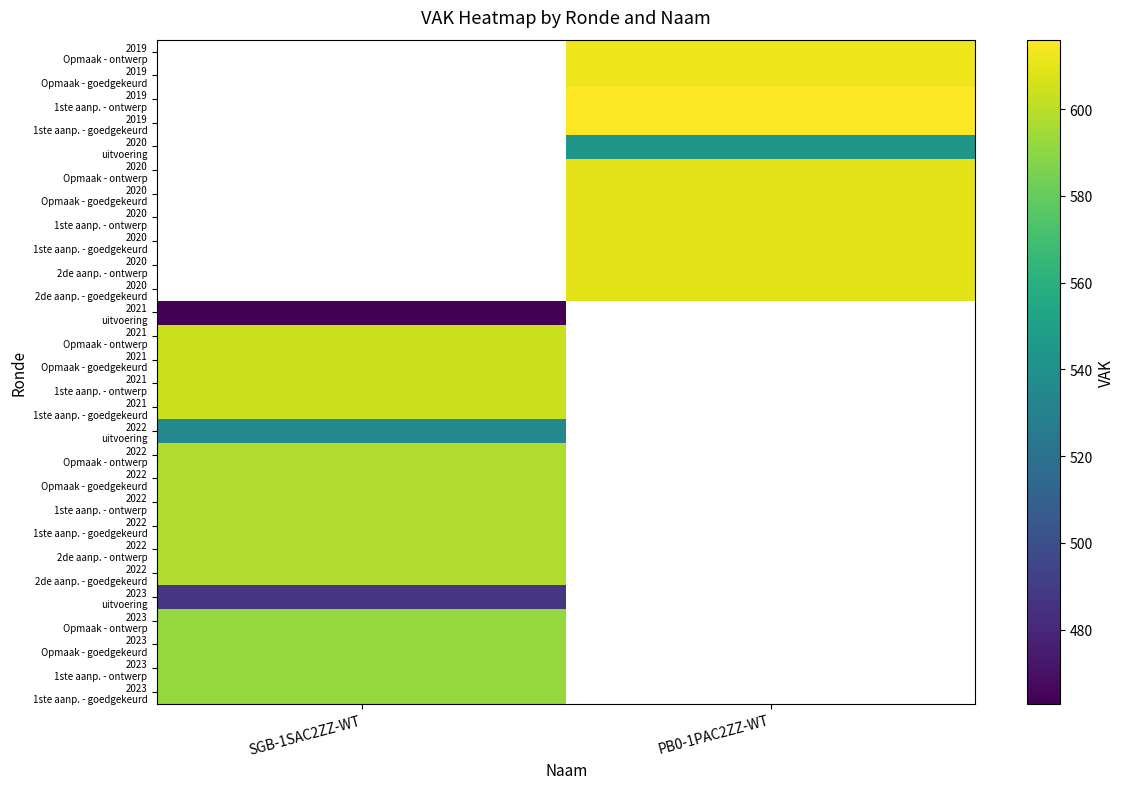

Rank the series by their average value, from lowest to highest.

2019 Opmaak - ontwerp, 2019 Opmaak - goedgekeurd, 2019 1ste aanp. - ontwerp, 2019 1ste aanp. - goedgekeurd, 2020 uitvoering, 2020 Opmaak - ontwerp, 2020 Opmaak - goedgekeurd, 2020 1ste aanp. - ontwerp, 2020 1ste aanp. - goedgekeurd, 2020 2de aanp. - ontwerp, 2020 2de aanp. - goedgekeurd, 2021 uitvoering, 2021 Opmaak - ontwerp, 2021 Opmaak - goedgekeurd, 2021 1ste aanp. - ontwerp, 2021 1ste aanp. - goedgekeurd, 2022 uitvoering, 2022 Opmaak - ontwerp, 2022 Opmaak - goedgekeurd, 2022 1ste aanp. - ontwerp, 2022 1ste aanp. - goedgekeurd, 2022 2de aanp. - ontwerp, 2022 2de aanp. - goedgekeurd, 2023 uitvoering, 2023 Opmaak - ontwerp, 2023 Opmaak - goedgekeurd, 2023 1ste aanp. - ontwerp, 2023 1ste aanp. - goedgekeurd